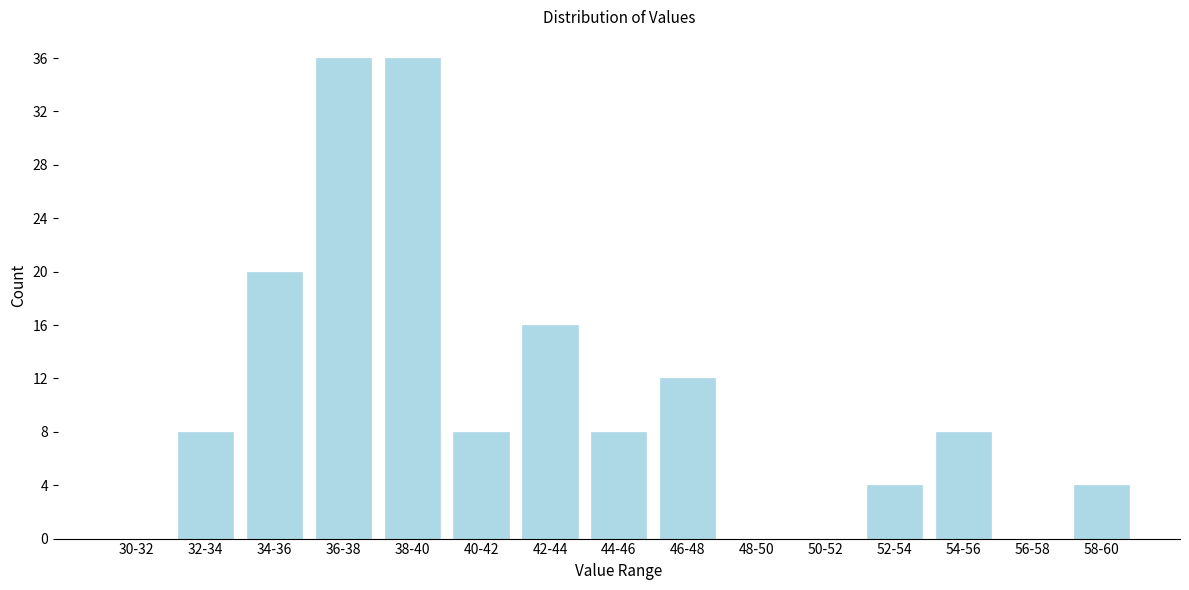

Reading left to right, list all the values displayed in this chart.

30-32=0	32-34=8	34-36=20	36-38=36	38-40=36	40-42=8	42-44=16	44-46=8	46-48=12	48-50=0	50-52=0	52-54=4	54-56=8	56-58=0	58-60=4